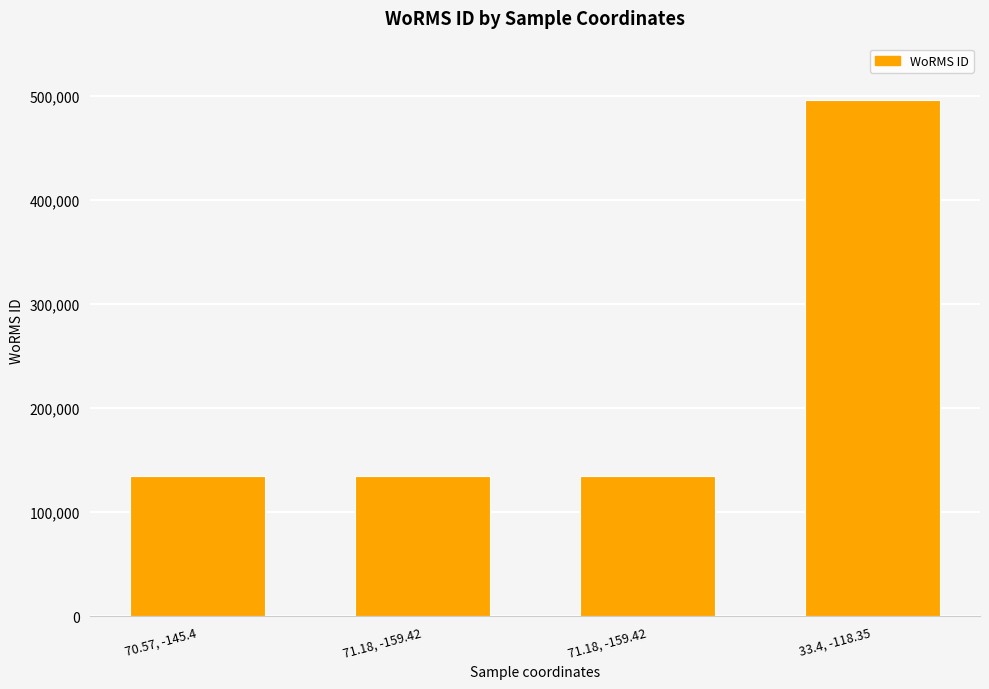

Reading left to right, transcribe all the data shown in this chart.

134529	134529	134529	495287